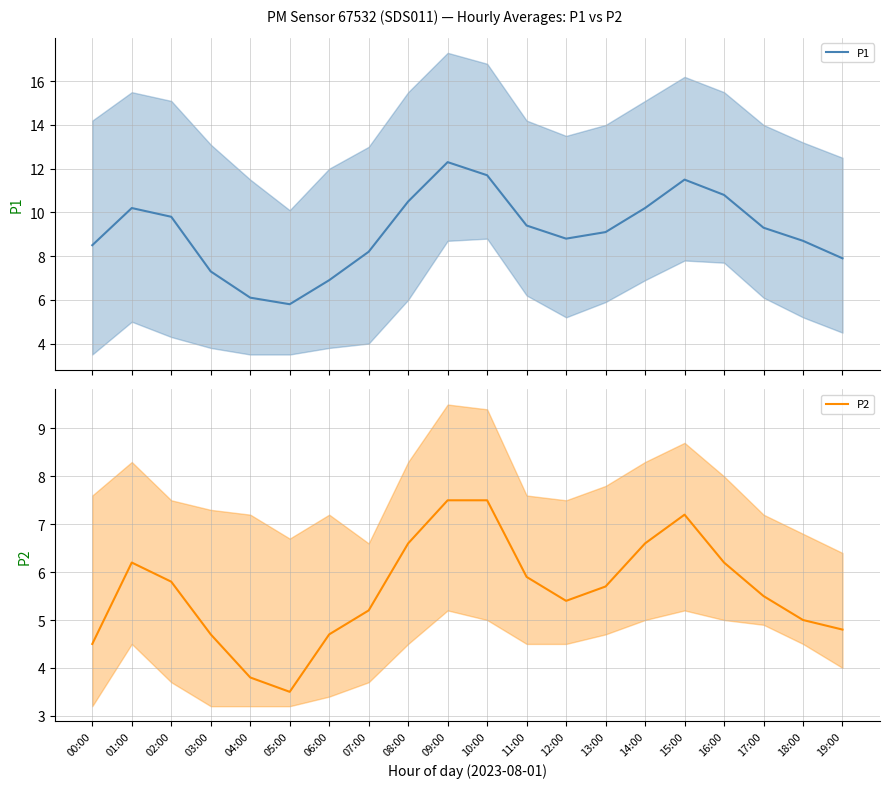

What is the sum of the P2 values at 19:00 and 17:00?

10.3